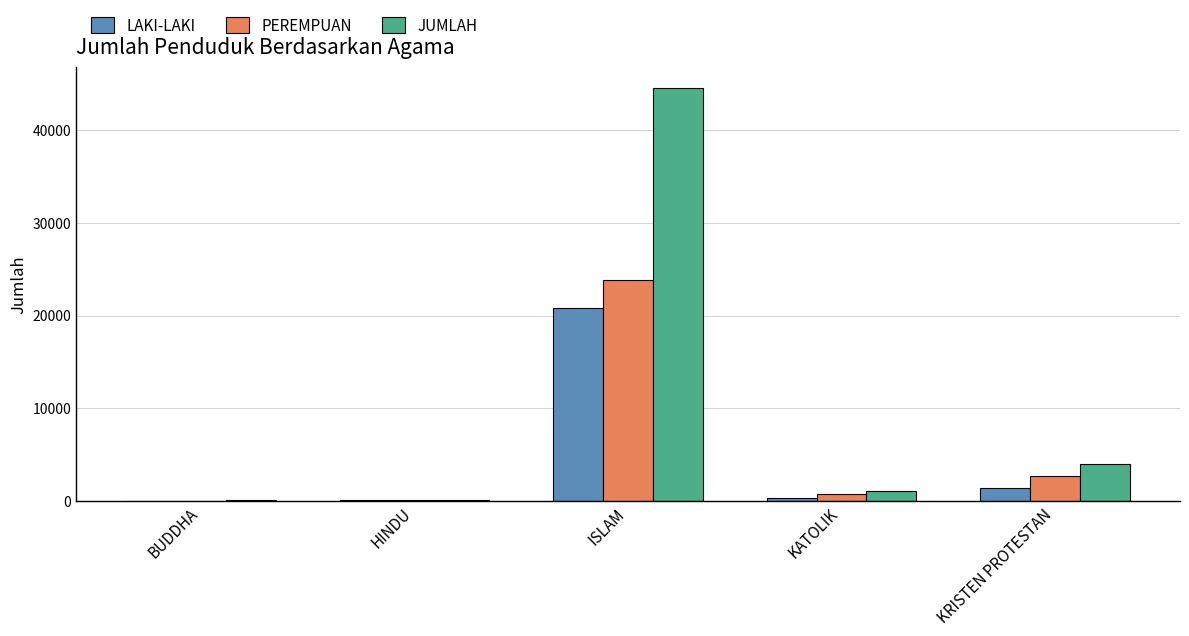

Between KATOLIK and KRISTEN PROTESTAN, which series saw the biggest shift?

JUMLAH